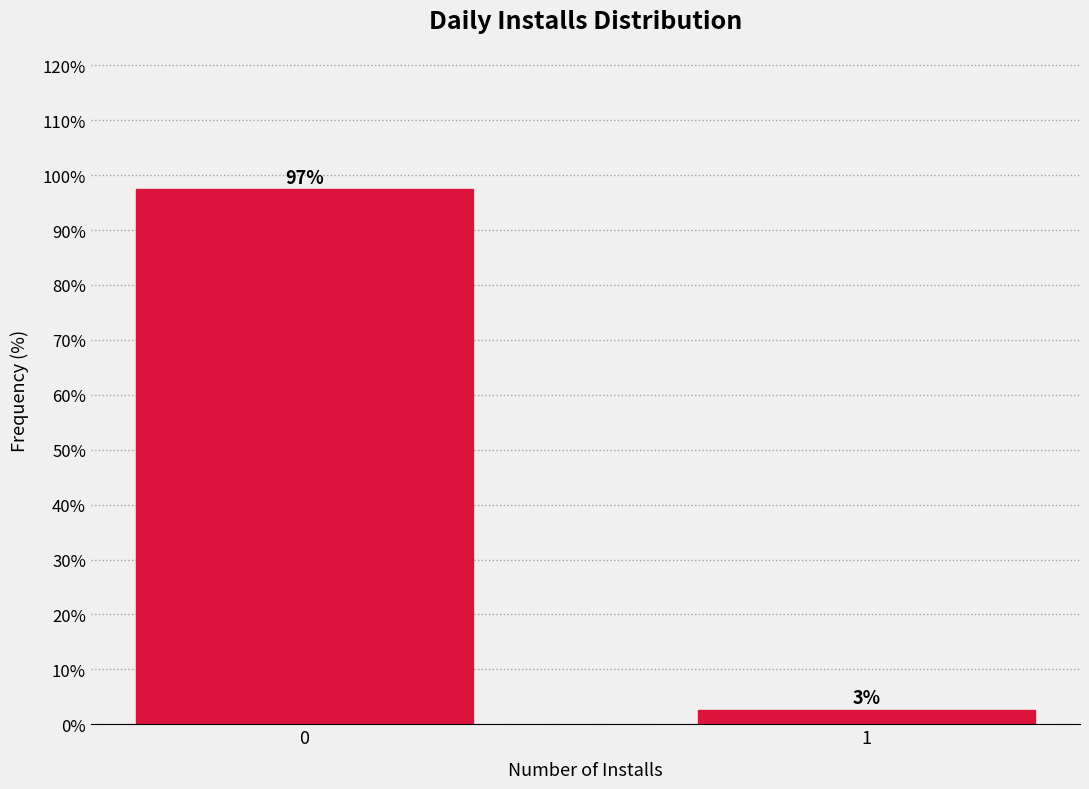

List the labels in order of value, smallest first.

1, 0